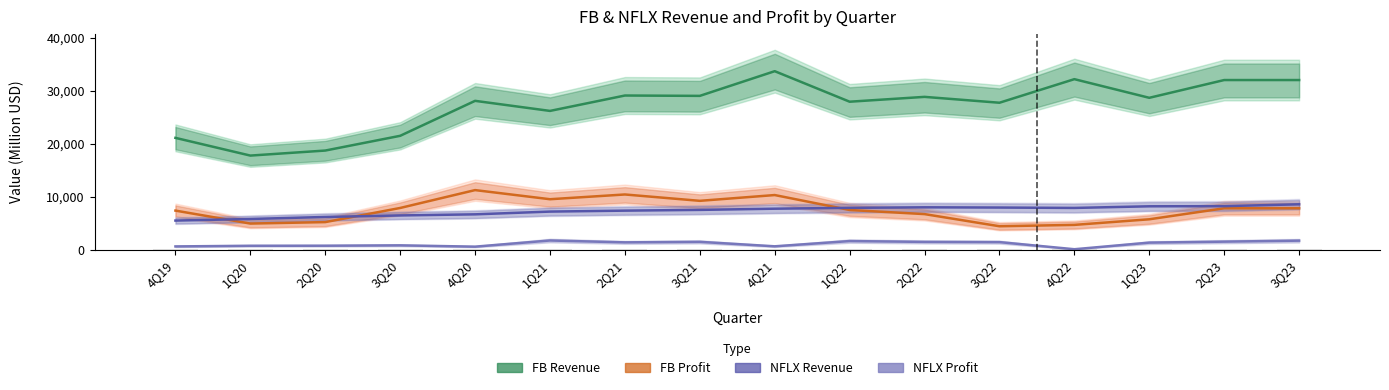

What is the total value across all series at 3Q23?

50006